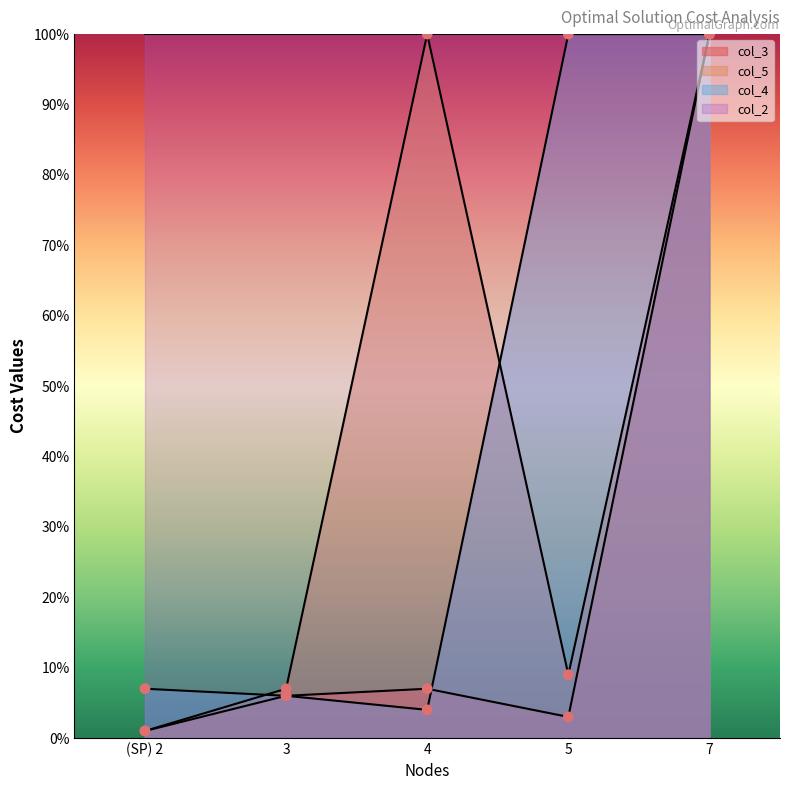

At which category is the sum across all series the highest?

7